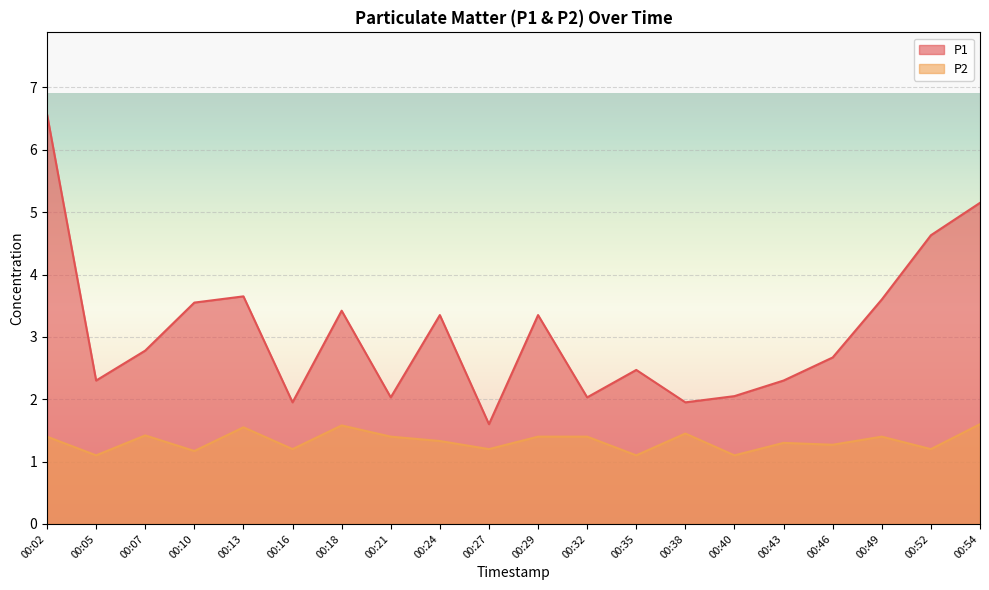

What is the lowest value of the P1 series?

1.6